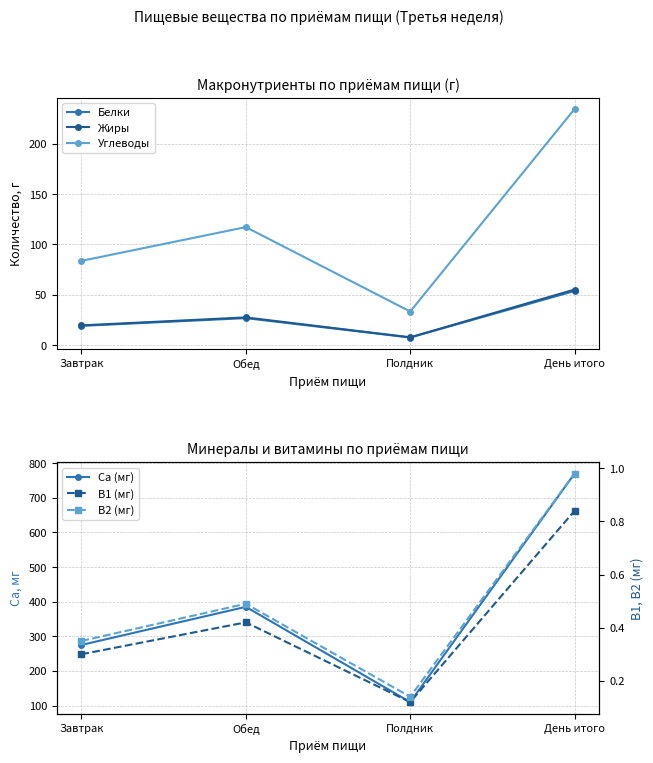

True or false: B2 (мг) and B1 (мг) cross at least once.

False